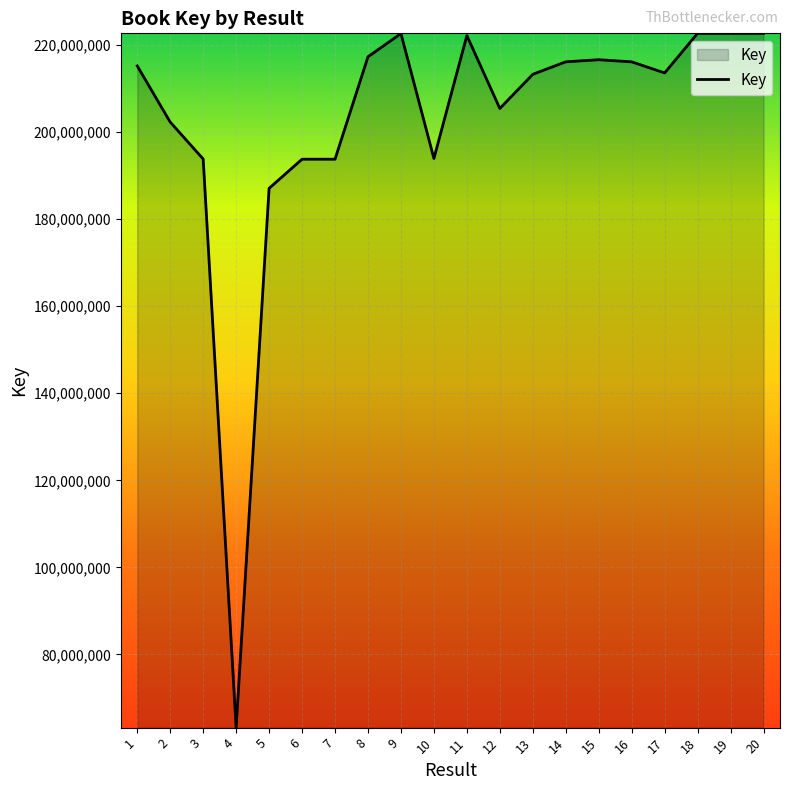

Which has a higher value, 17 or 2?

17